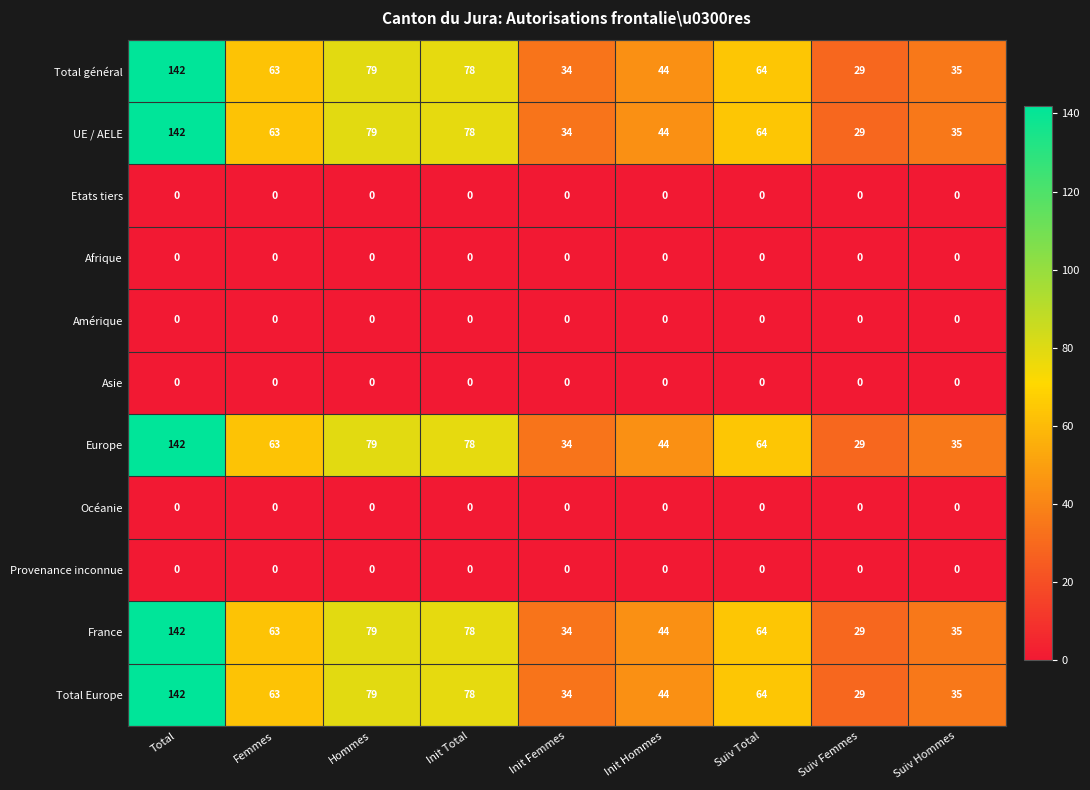

At which category is the sum across all series the highest?

Total